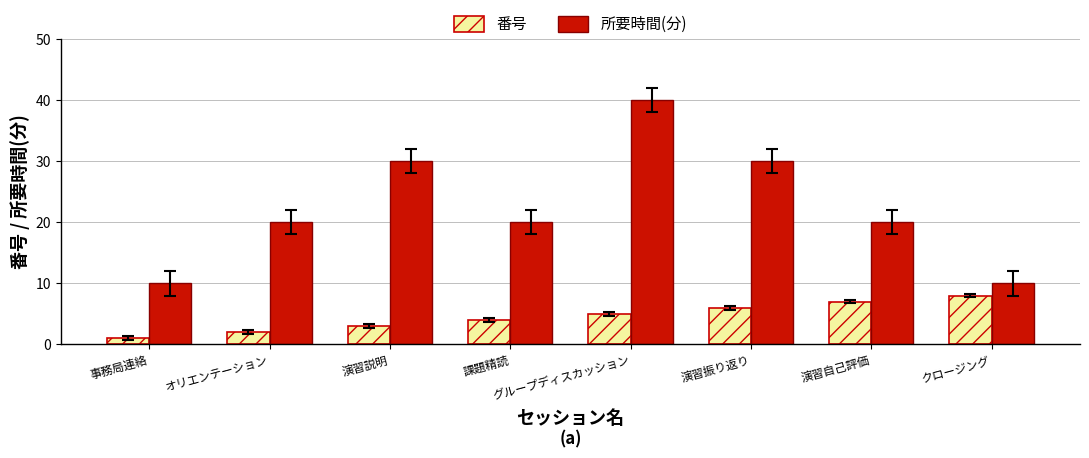

What is the label of the 7th bar from the left?

演習自己評価